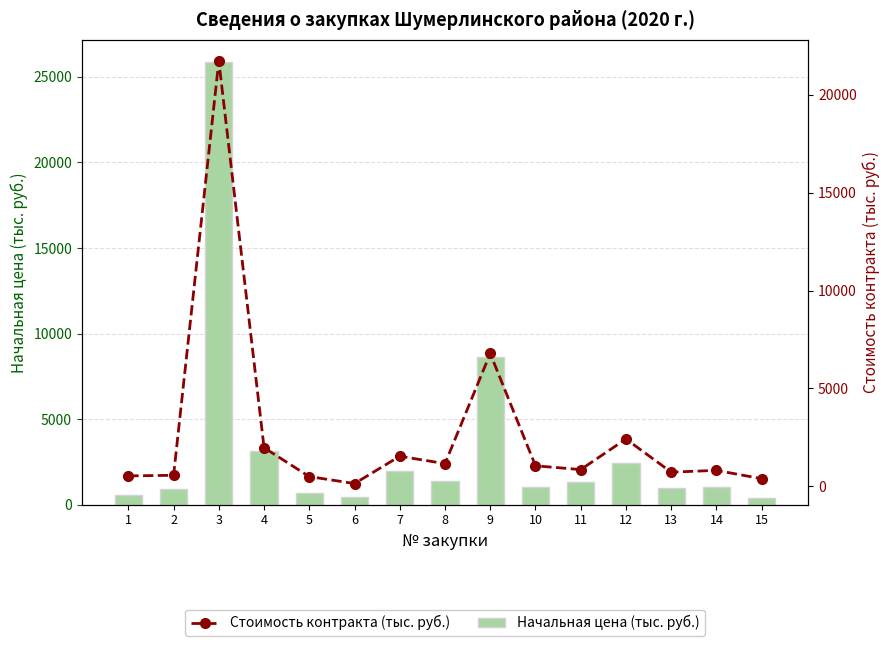

At how many categories does at least one series exceed 6507?

2